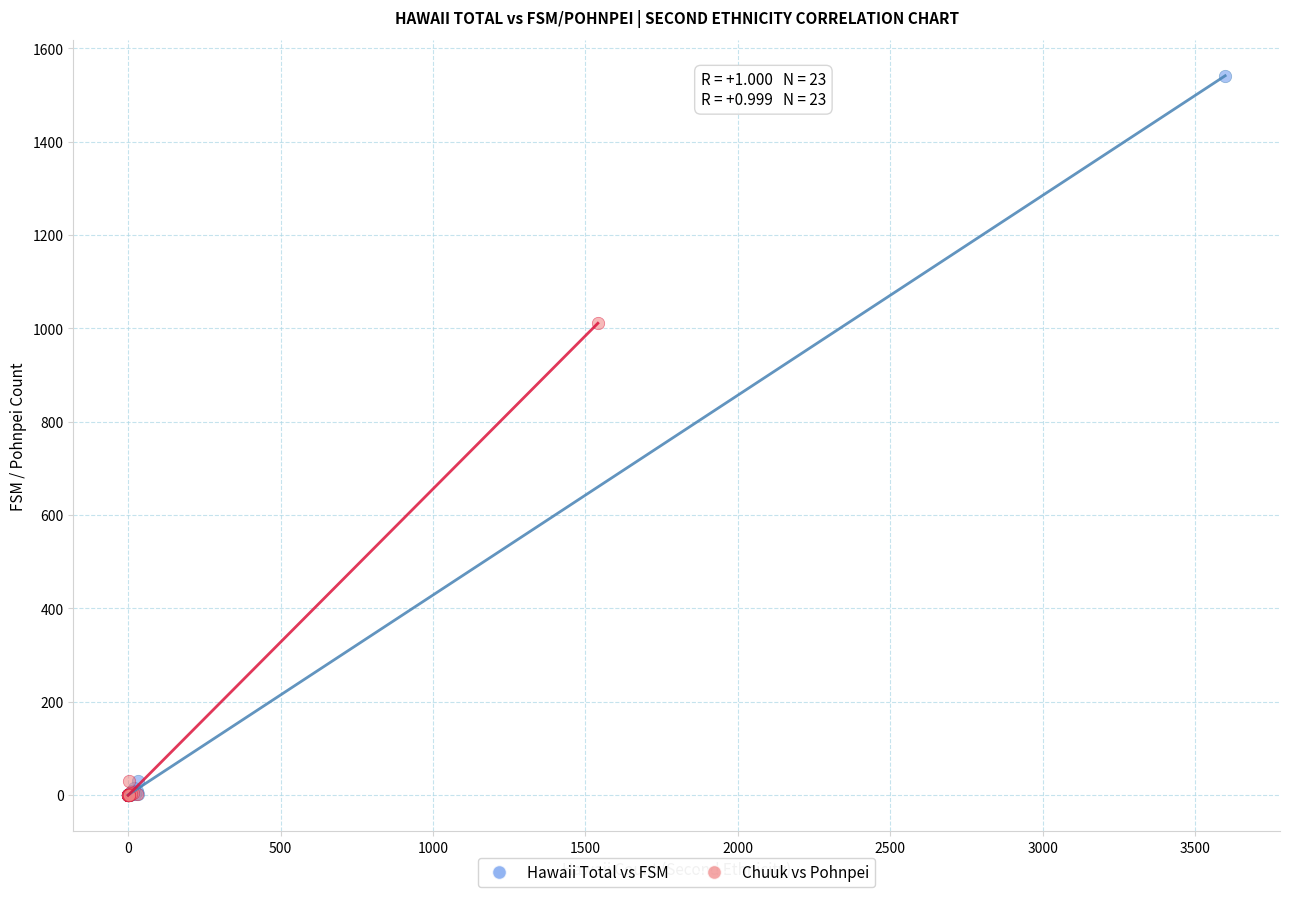

What are all the series names shown in the legend?

Hawaii Total vs FSM, Chuuk vs Pohnpei